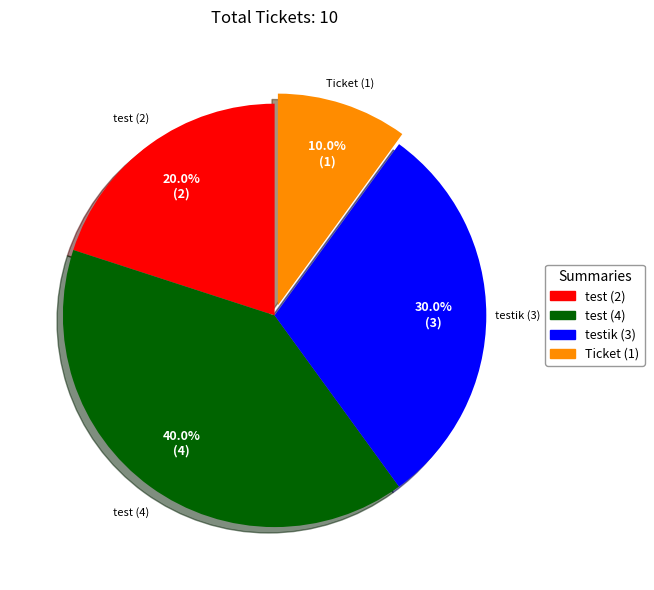

Which has a higher value, test (4) or test (2)?

test (4)